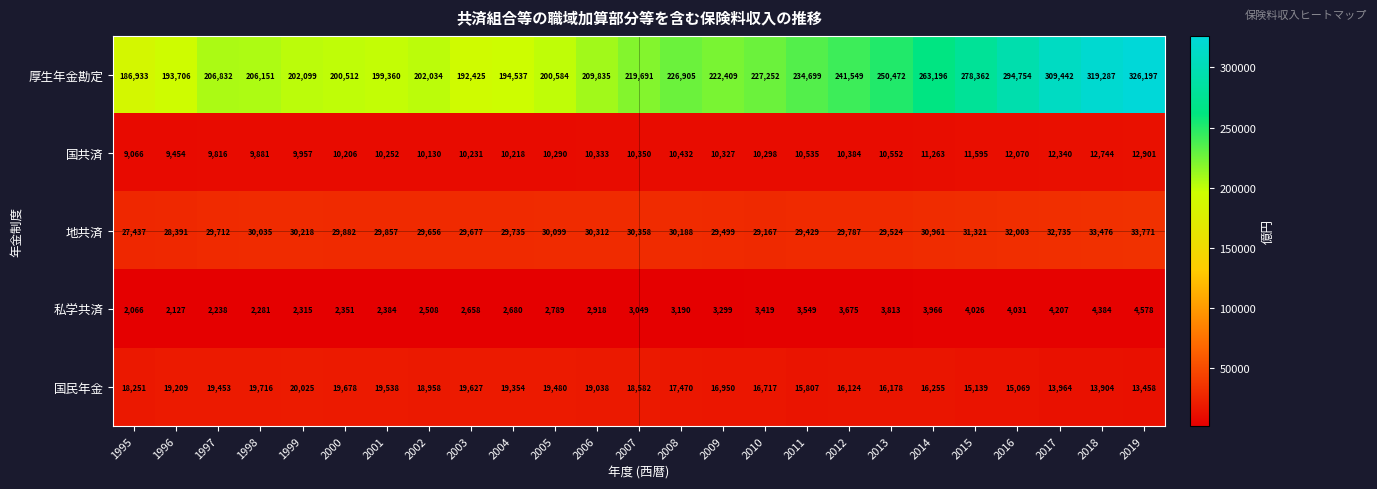

The value of 国民年金 at 2017 is 24923. True or false?

False